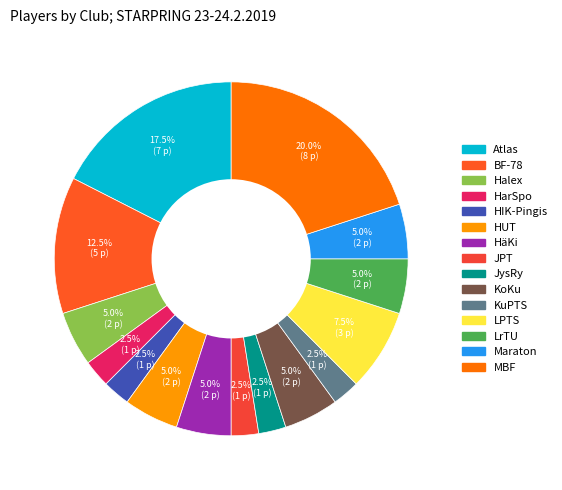

To the nearest percent, what is the difference between the largest and smallest slice percentages?

18%